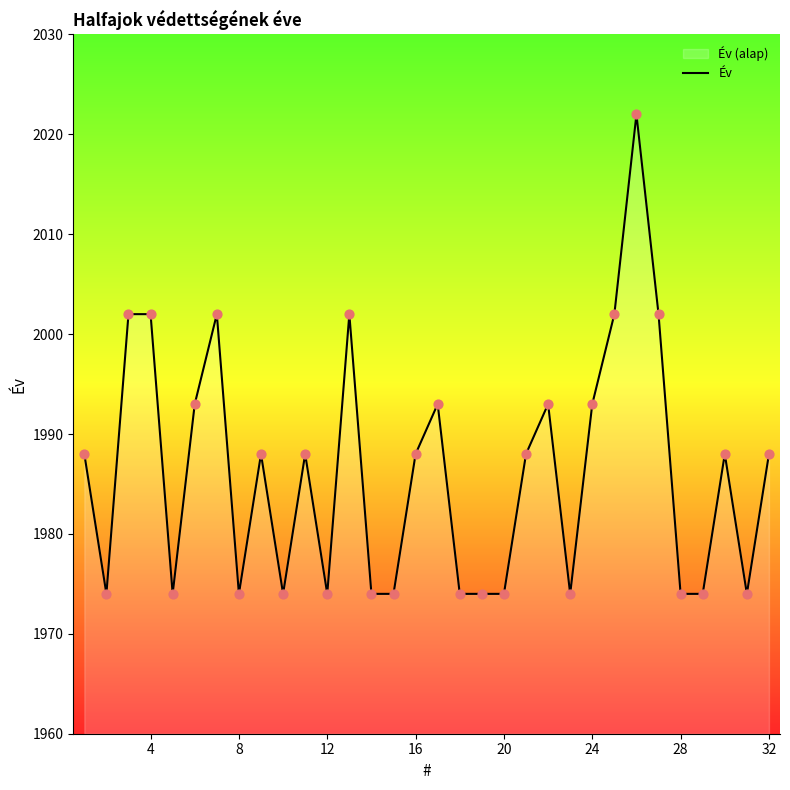

What is the minimum value shown in the chart?

1974